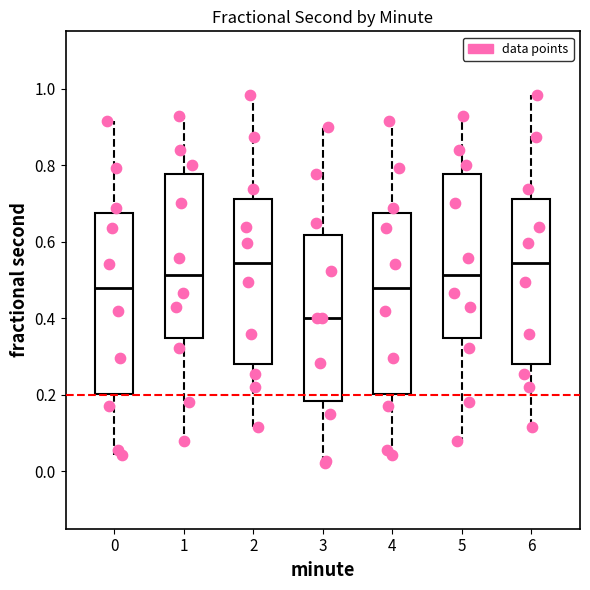

Which box's median line is the lowest?

3